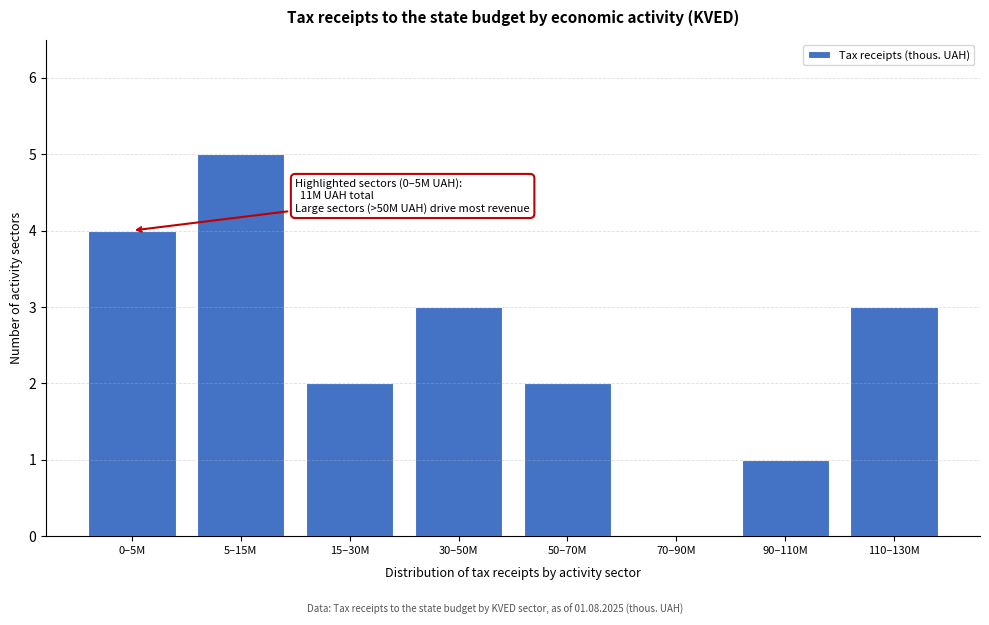

Reading left to right, extract all data points from this chart.

0–5M=4	5–15M=5	15–30M=2	30–50M=3	50–70M=2	70–90M=0	90–110M=1	110–130M=3